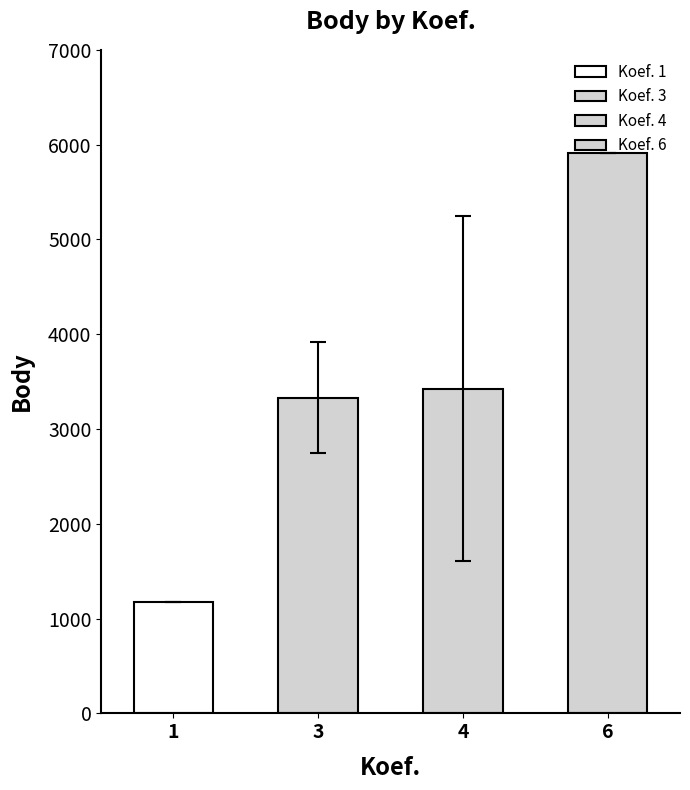

What is the approximate value at 1, to the nearest 50?

1200